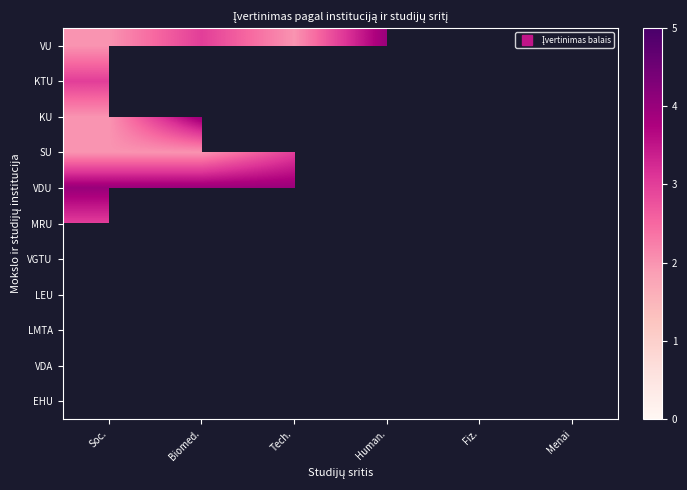

At which label does MRU reach its peak?

Soc.